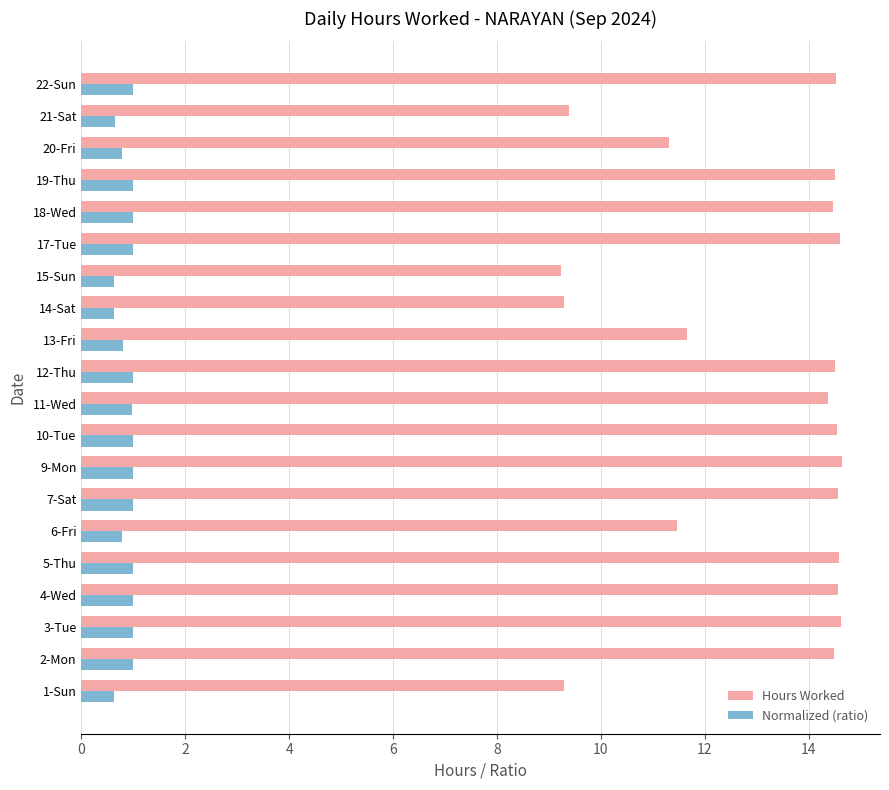

What is the maximum value shown in the chart?

14.6